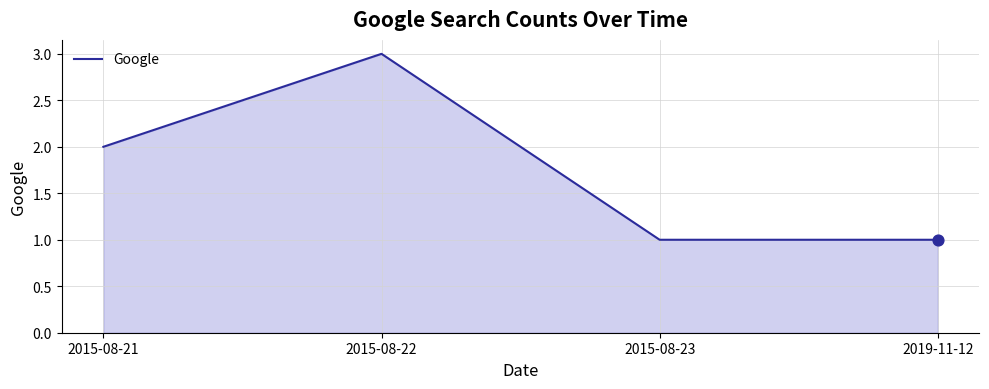

What is the ratio of the value at 2015-08-23 to the value at 2015-08-21?

0.5